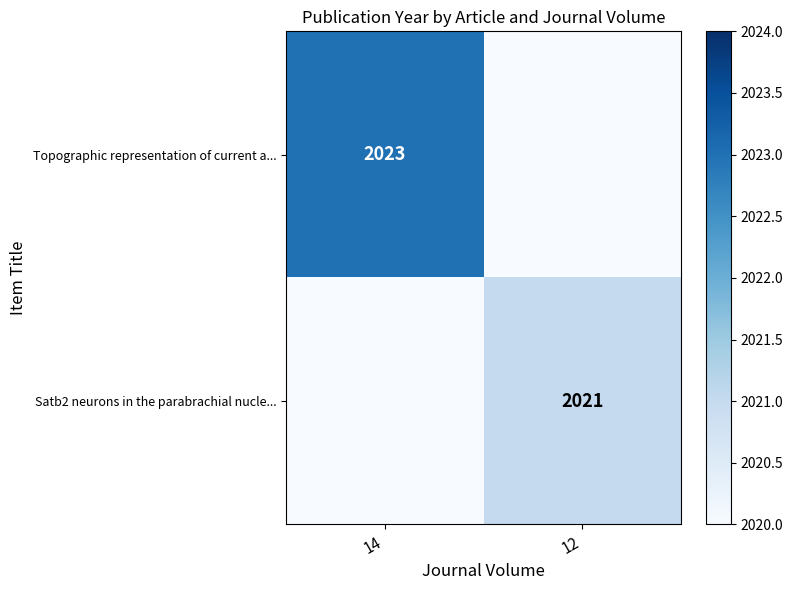

Which label corresponds to the largest value in the chart?

14